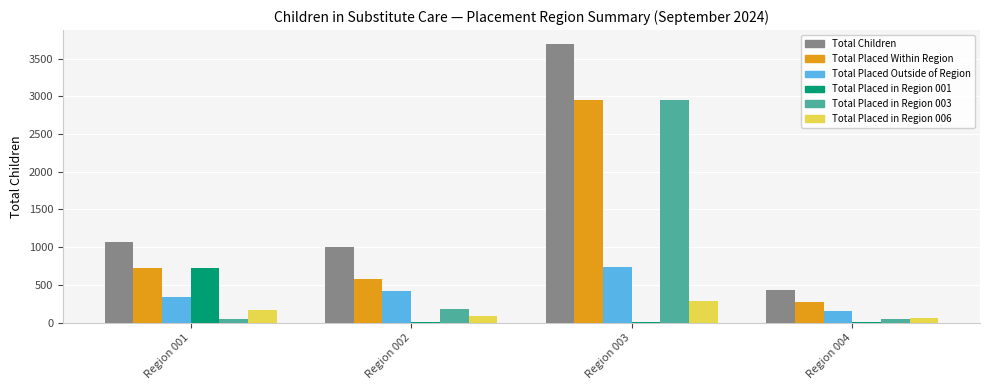

Count the number of data series in this chart.

6